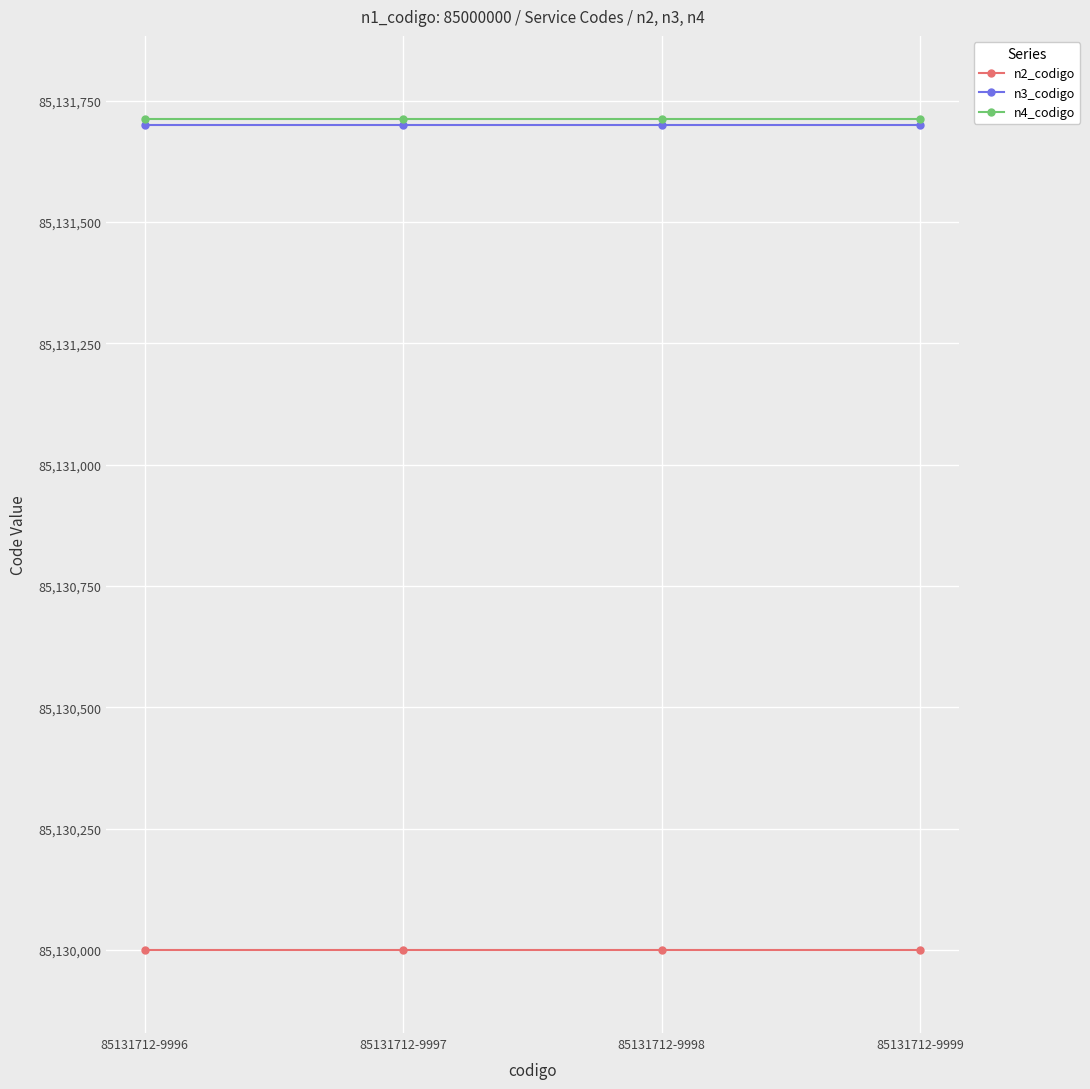

True or false: n2_codigo and n3_codigo cross at least once.

False